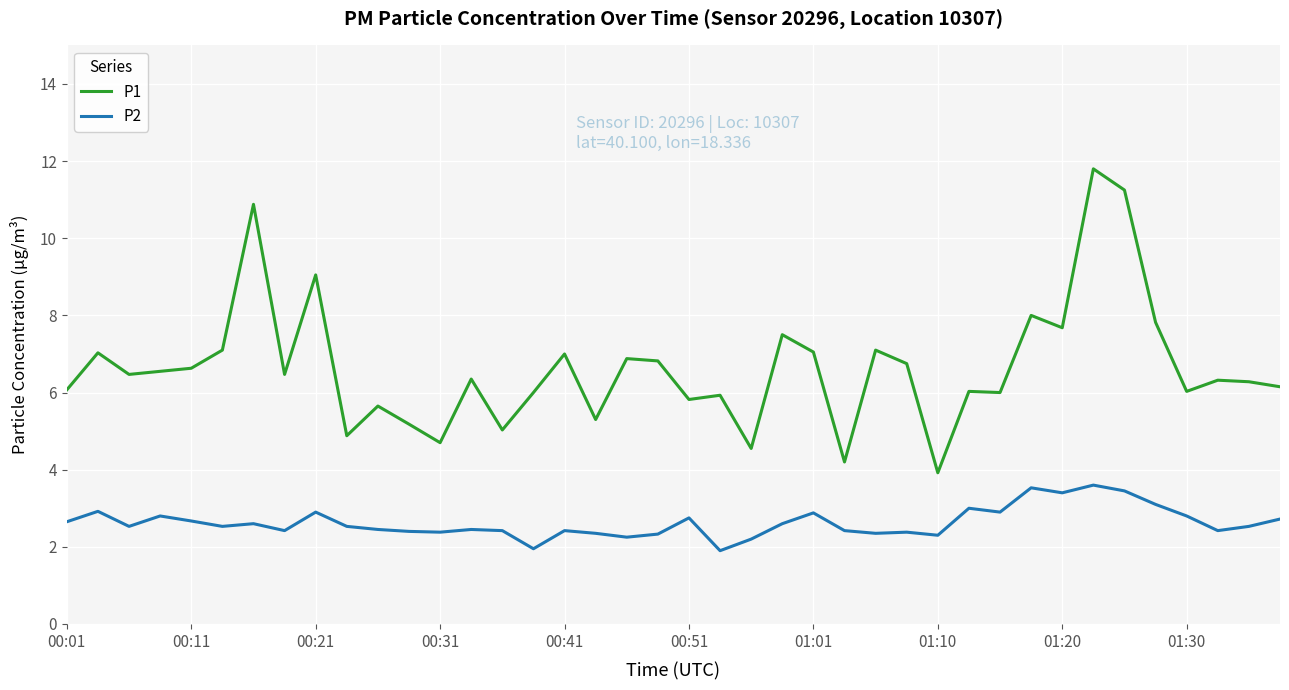

Is this an area chart (filled region under the line)?

No